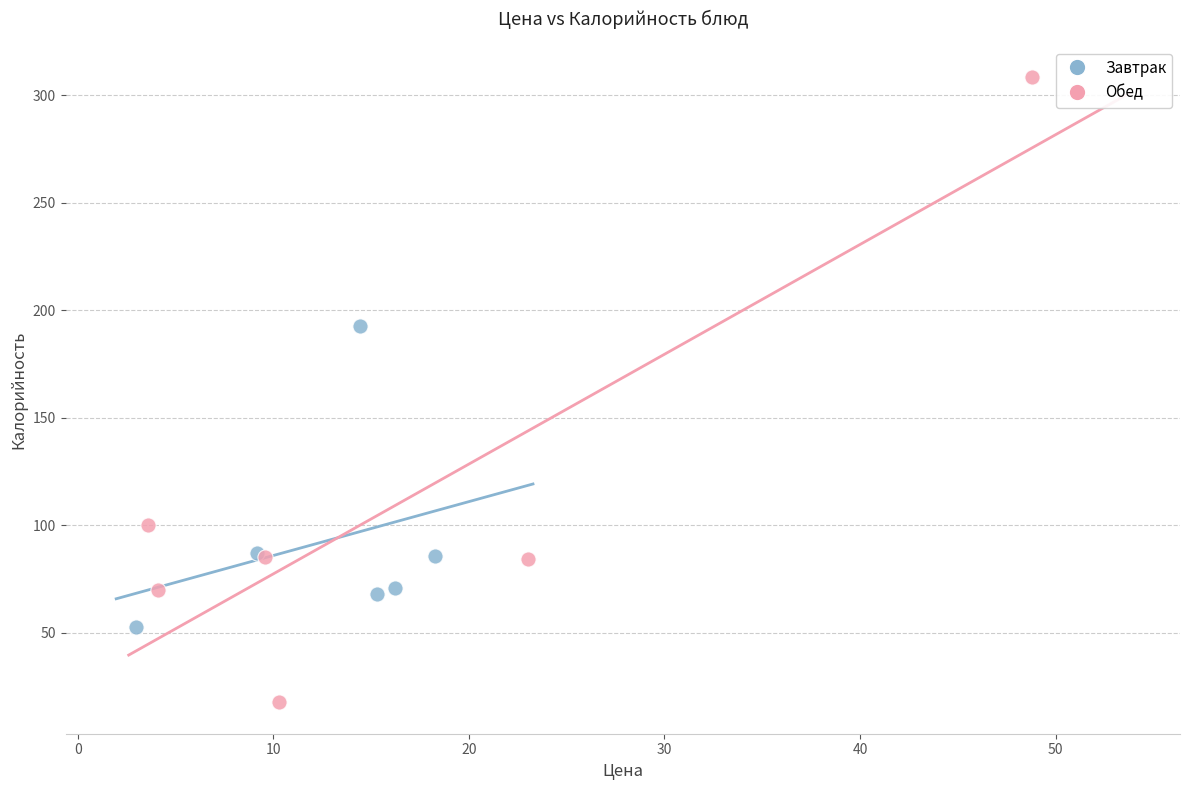

Which series has the widest spread of Y values?

Обед